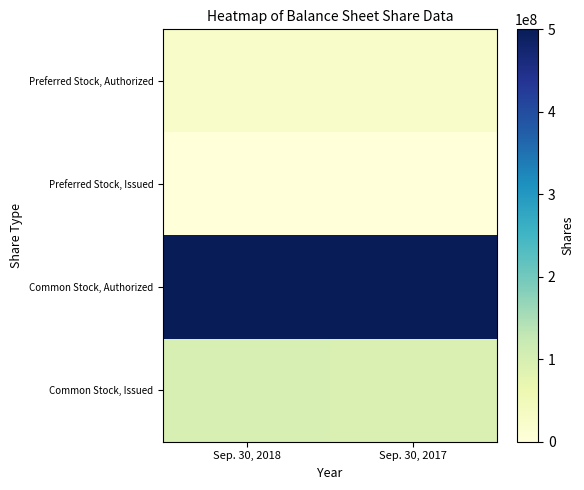

What is the difference between the highest and lowest values at Sep. 30, 2017?

500000000